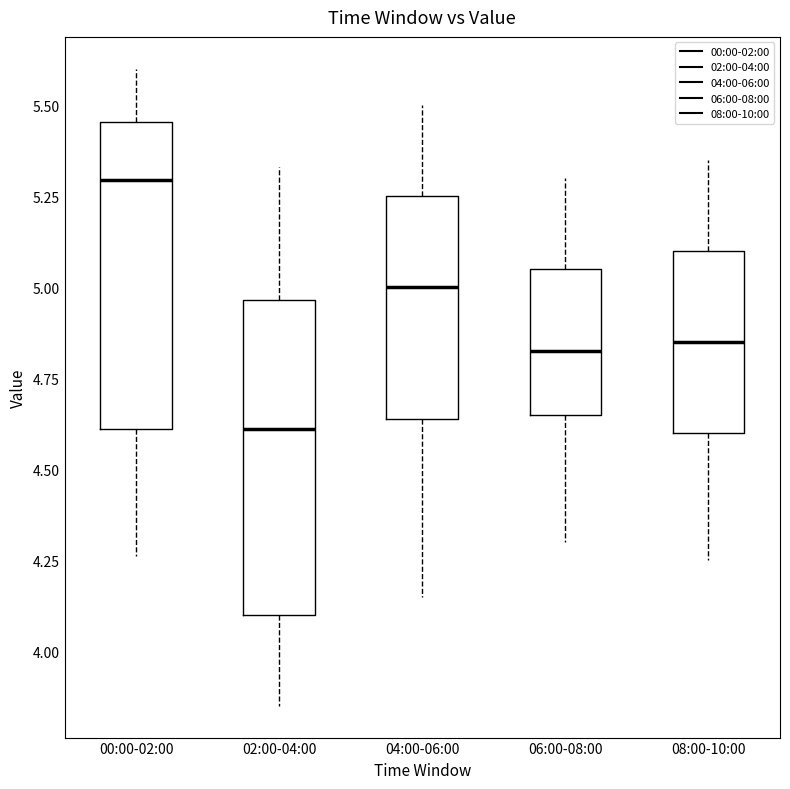

Where is the lower edge of the box for 04:00-06:00 on the y-axis? The values are not printed on the chart, so give them approximately, as read against the axis.

4.65